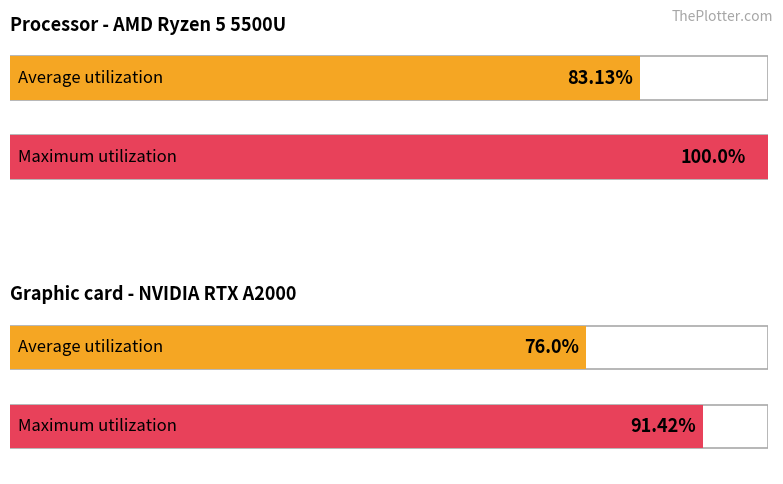

The Average utilization series shows 130.0 at обл. Ловеч. True or false?

False